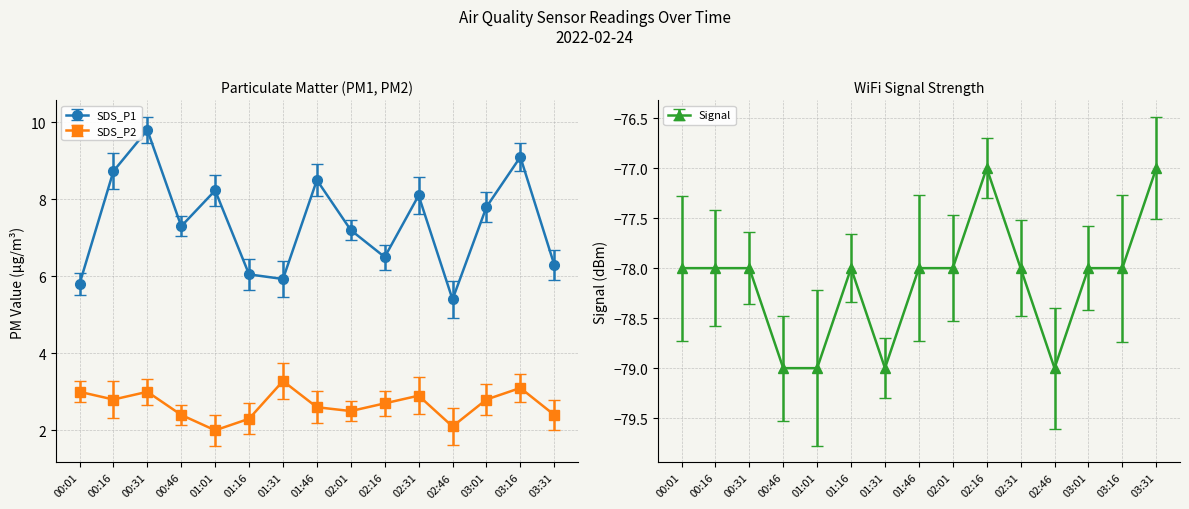

What is the value of the SDS_P2 point at the 10th from the left?

2.7